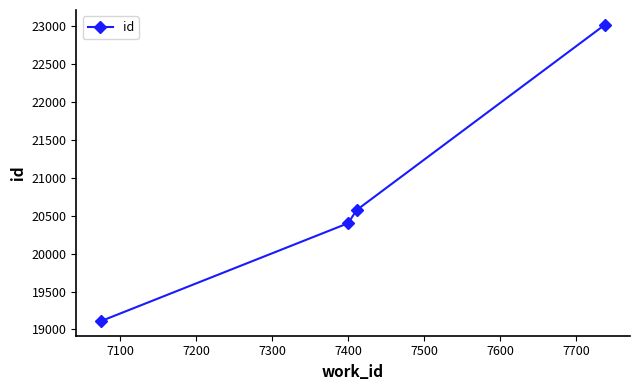

Reading left to right, extract all data points from this chart.

19113	20402	20574	23018